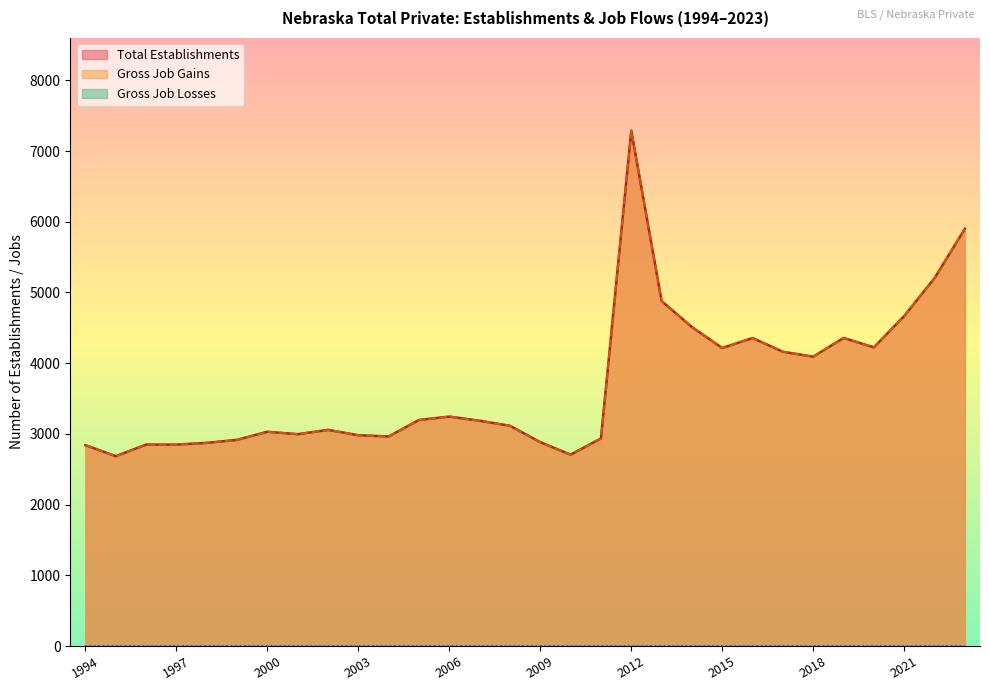

Does the chart display data point markers on the line(s)?

No